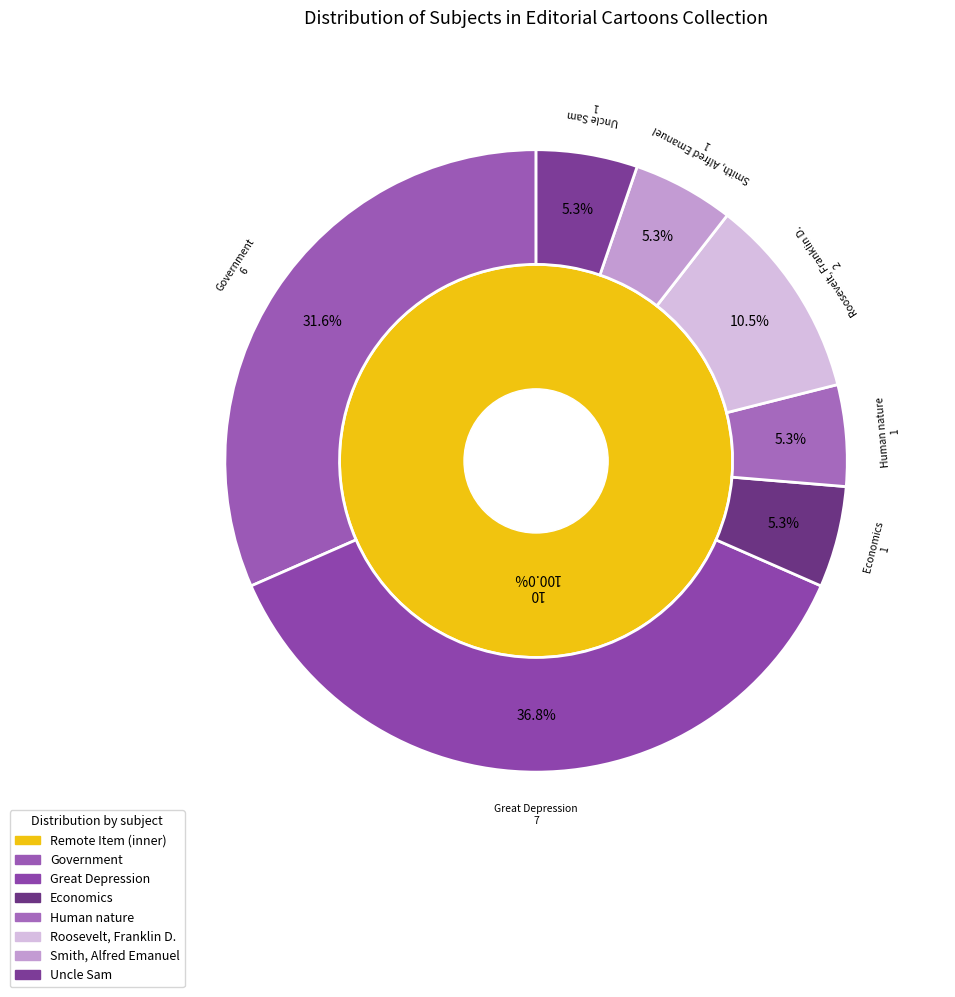

Is the sum of Great Depression and Uncle Sam greater than half?

No